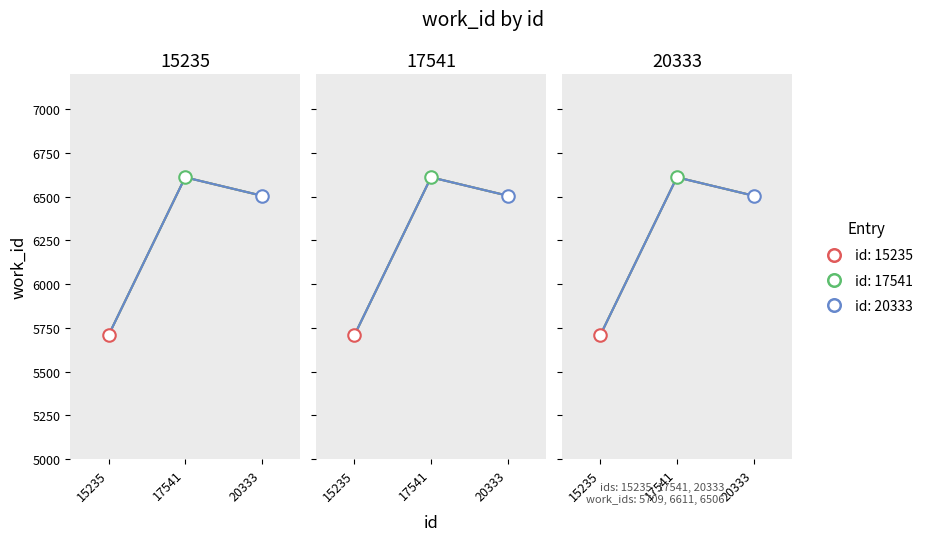

The value at 17541 is 6611. True or false?

True